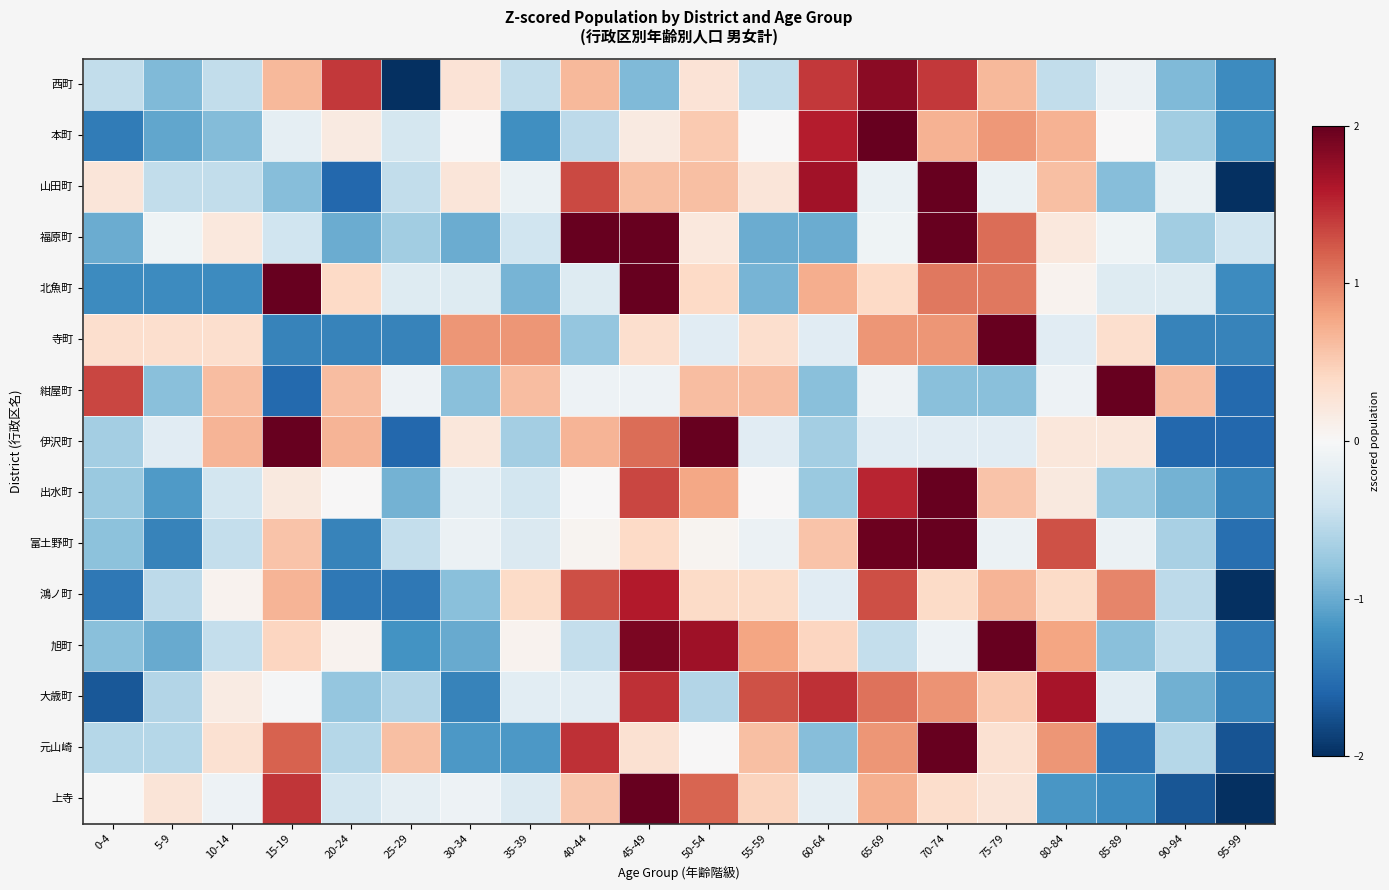

At how many categories does at least one series exceed -1?

20